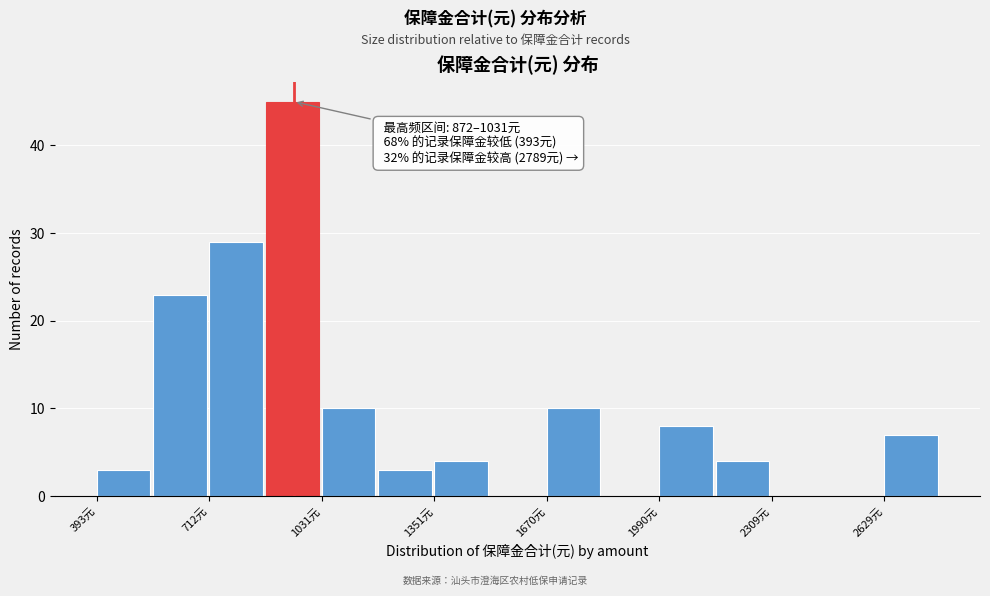

Around what value on the x-axis is the tallest bar? Give the approximate position of its centre, as read against the axis.

950